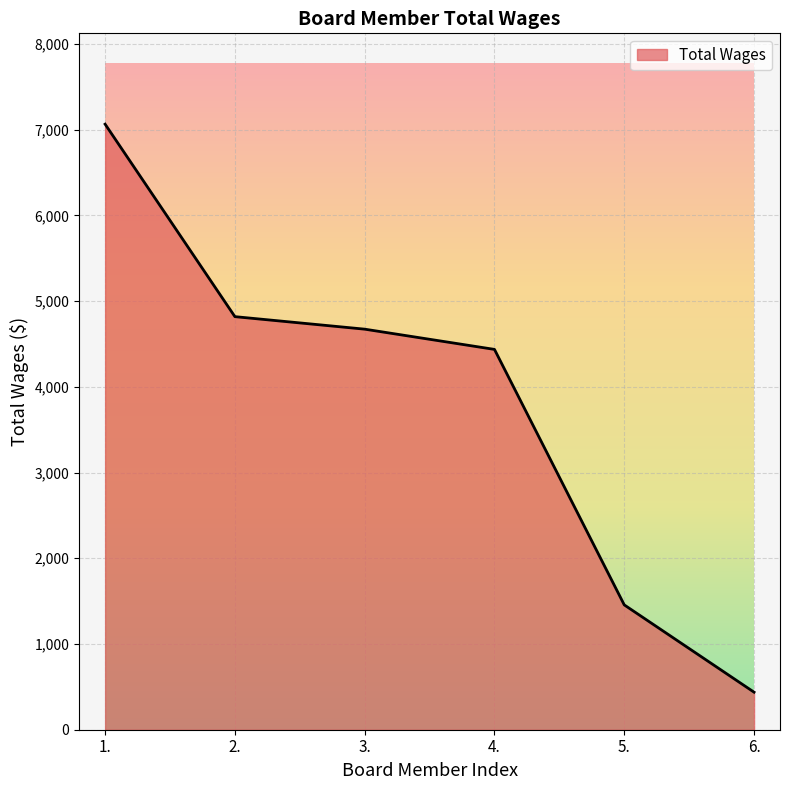

How many lines are shown in the chart?

1